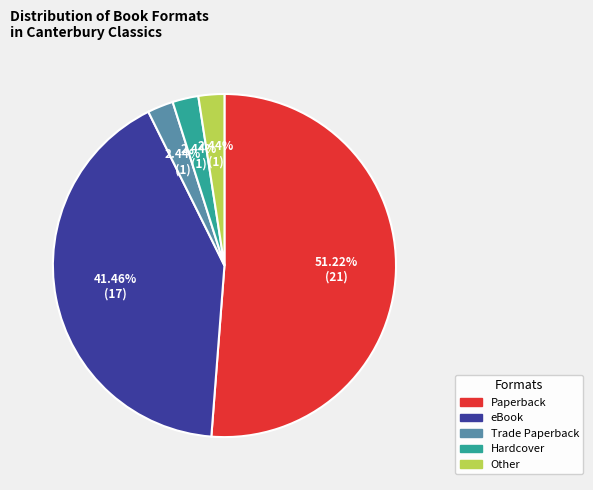

Approximately how many times larger is the value at Other compared to Paperback?

0.0